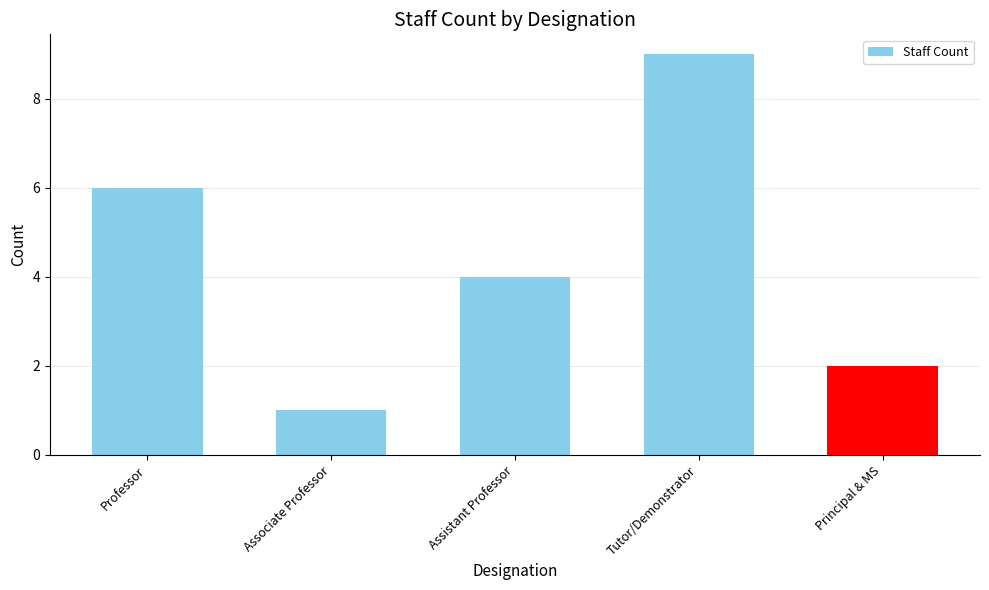

List the labels in order of value, largest first.

Tutor/Demonstrator, Professor, Assistant Professor, Principal & MS, Associate Professor